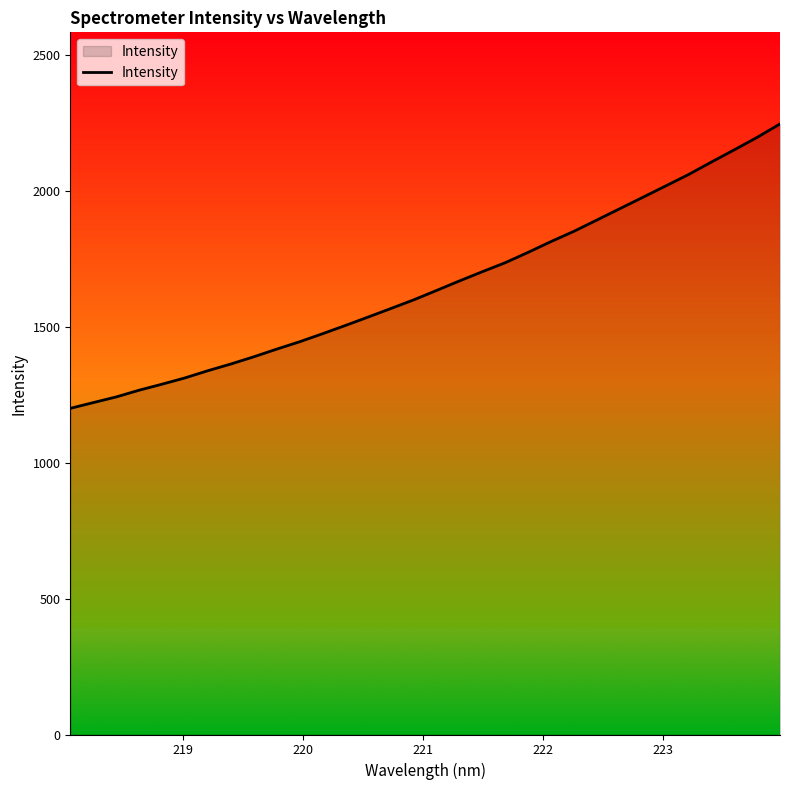

What is the greatest value displayed?

2248.1